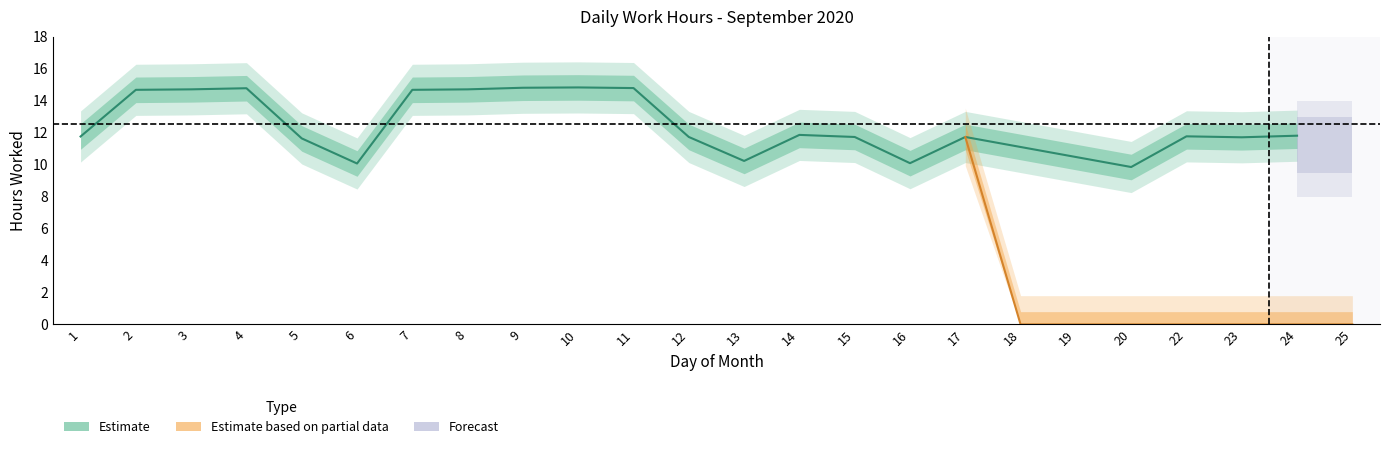

What is the change in value from 3 to 18?

-14.7